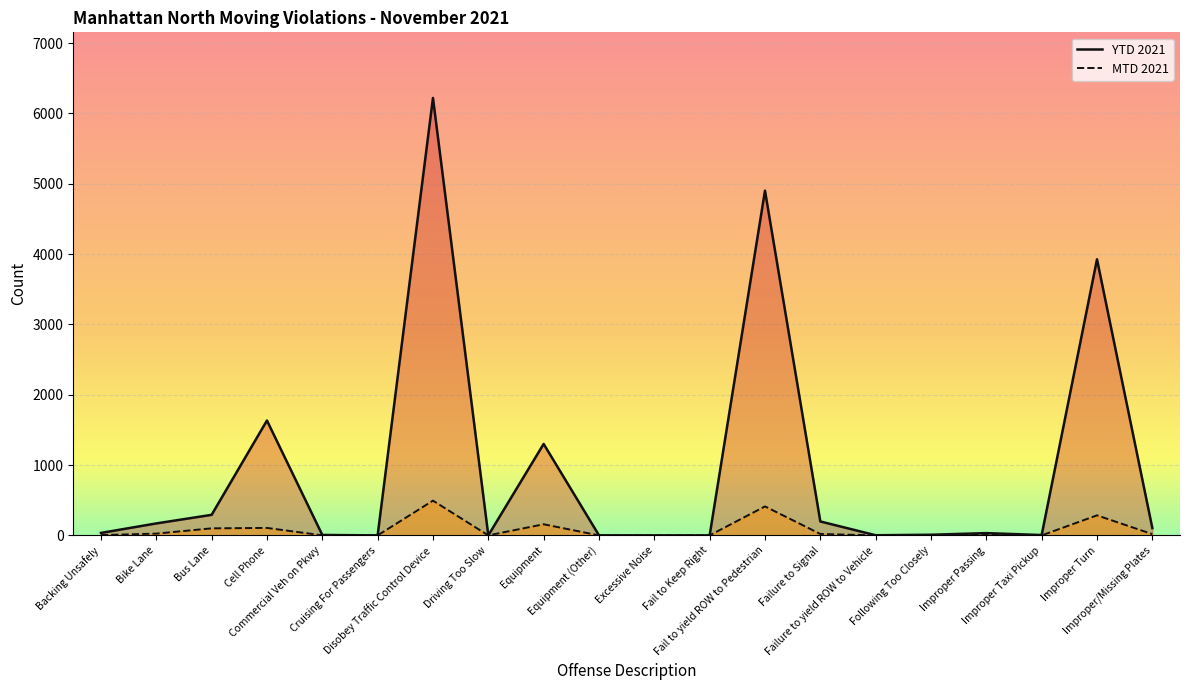

What is the label of the 5th point from the left?

Commercial Veh on Pkwy